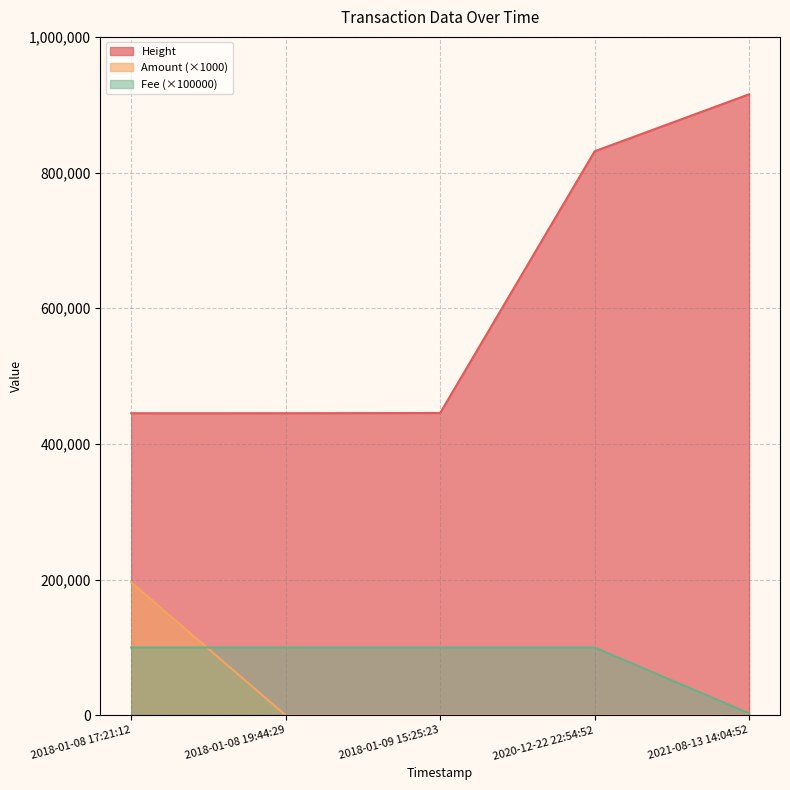

Which series has the largest range (max minus min)?

Height